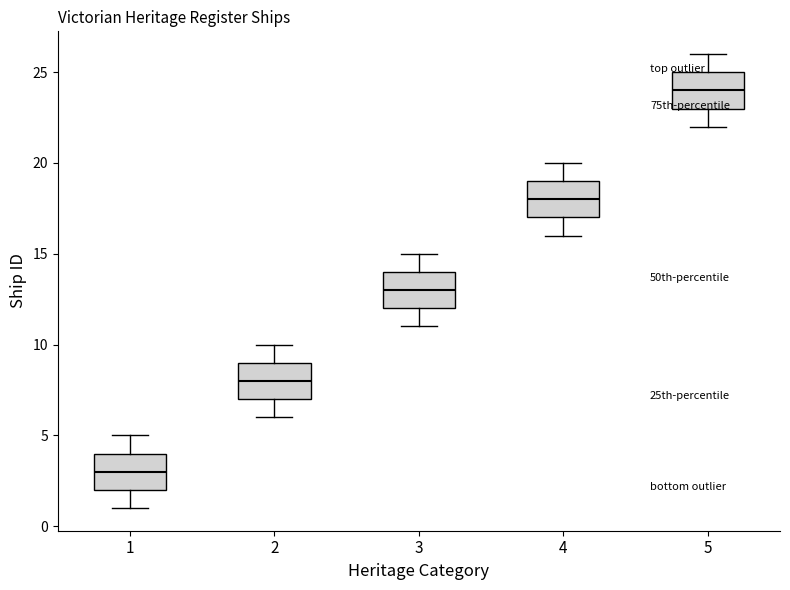

Reading left to right, read every box against the y-axis: the position of its median line, the range the box covers, and the ends of its whiskers. The values are not printed on the chart, so give them approximately, as read against the axis.

1: median 3, box 2 to 4, whiskers 1 to 5
2: median 8, box 7 to 9, whiskers 6 to 10
3: median 13, box 12 to 14, whiskers 11 to 15
4: median 18, box 17 to 19, whiskers 16 to 20
5: median 24, box 23 to 25, whiskers 22 to 26